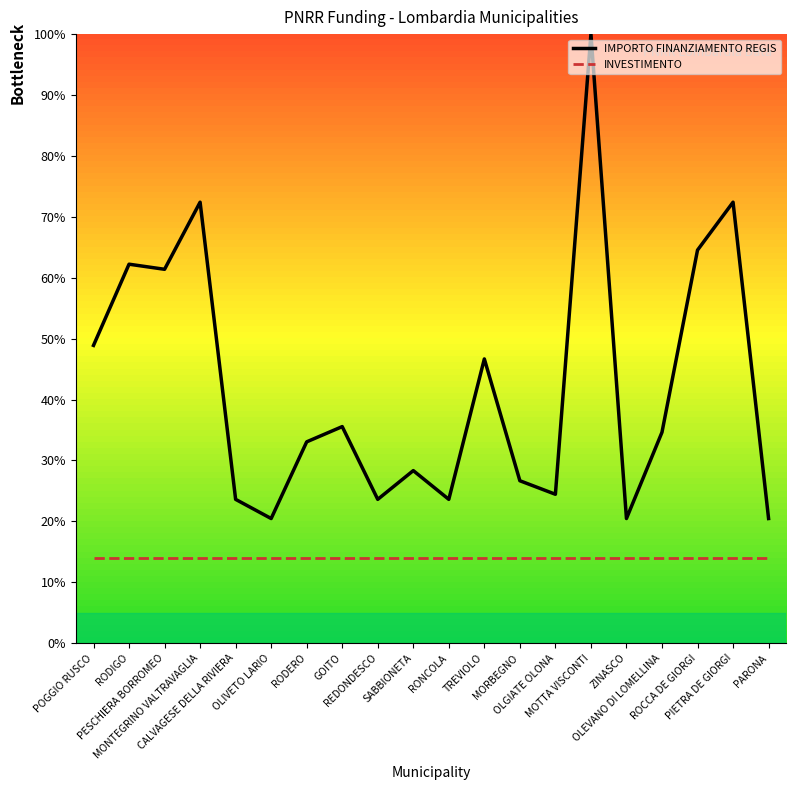

What is the lowest value of the INVESTIMENTO series?

14.0